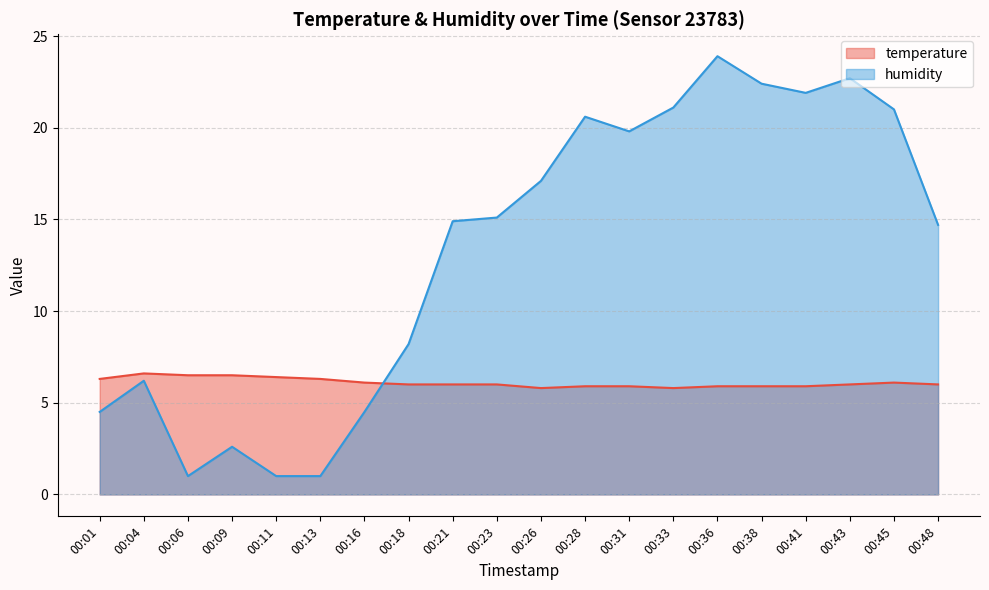

How many values in the humidity series are below 15?

10